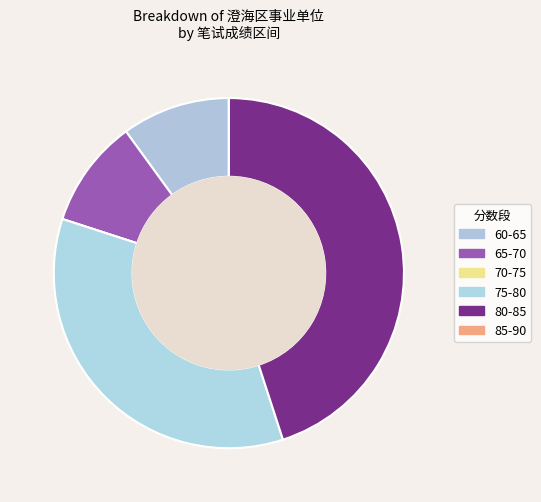

Is there a majority slice in this chart?

No